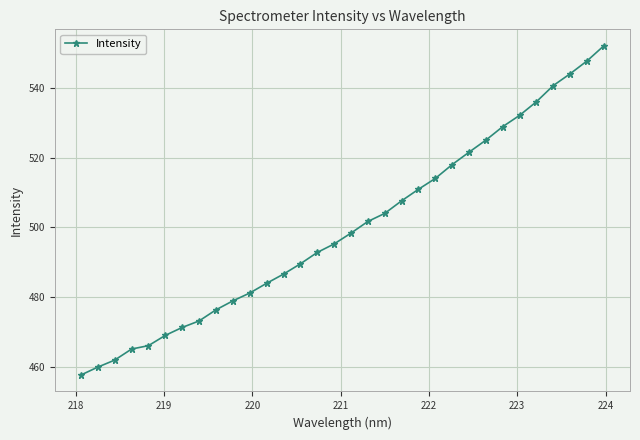

What is the average value?

499.7